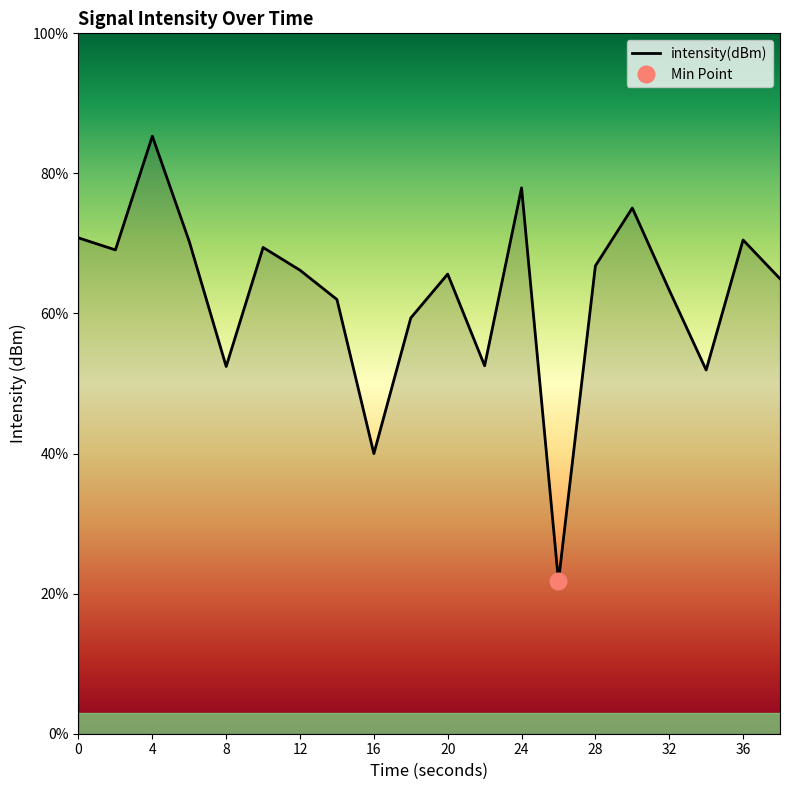

What is the minimum value for intensity(dBm)?

21.8